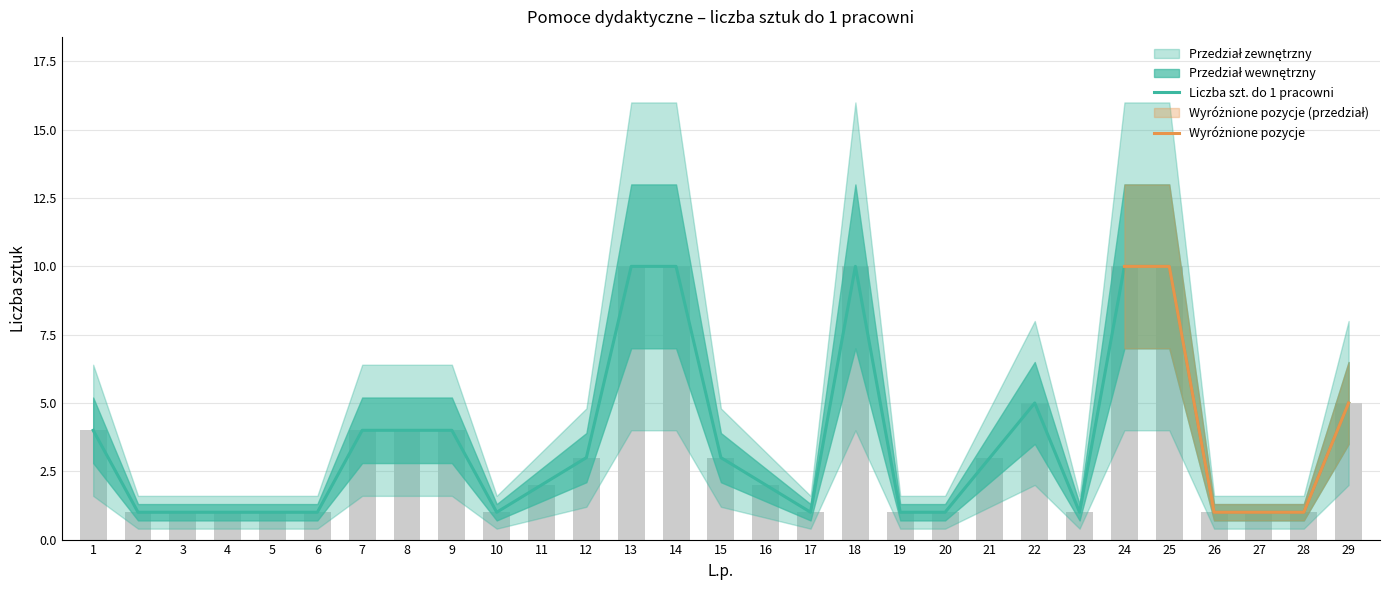

What is the spread (max minus min) of values at 16?

2